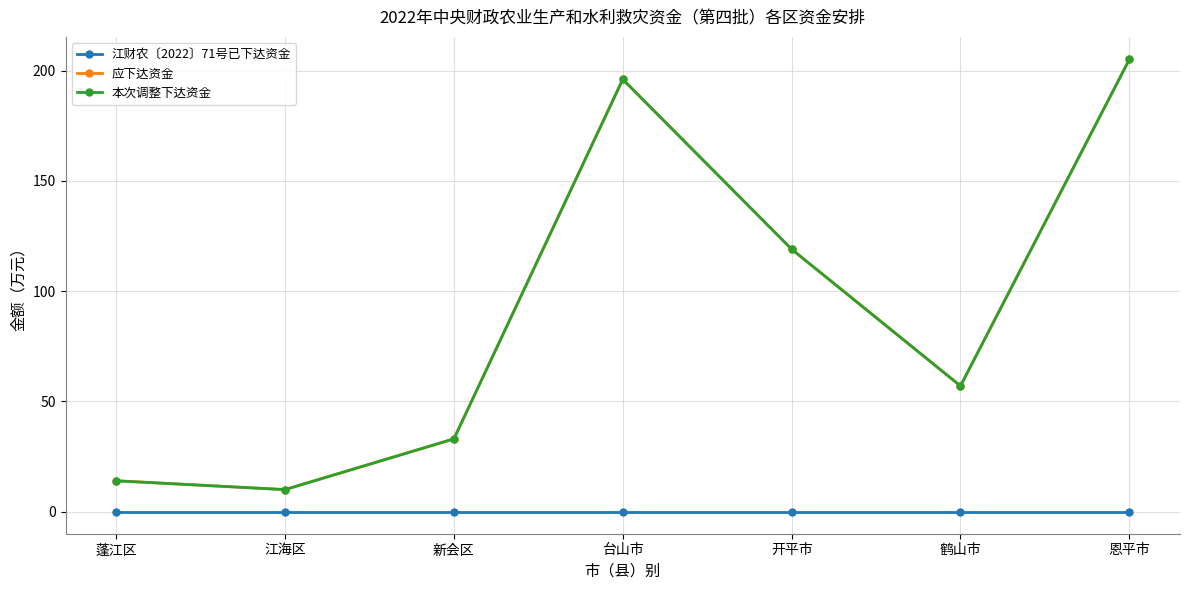

True or false: 江财农〔2022〕71号已下达资金 has more than 1 interior local peaks.

False